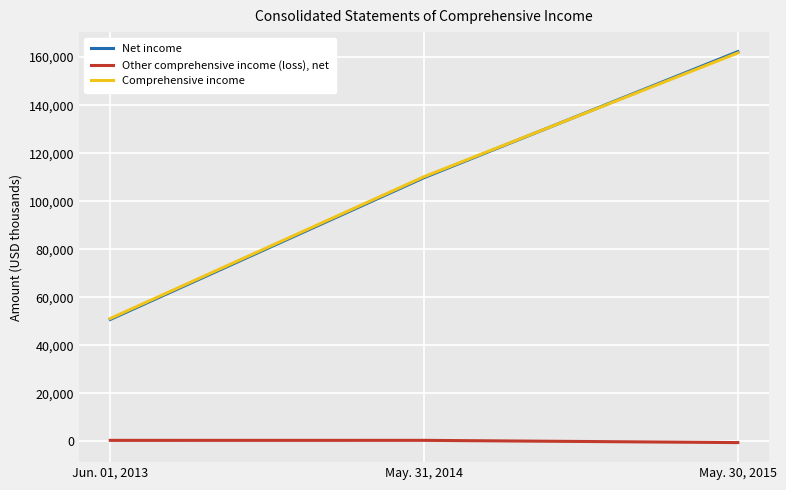

What position from the right is May. 30, 2015?

1